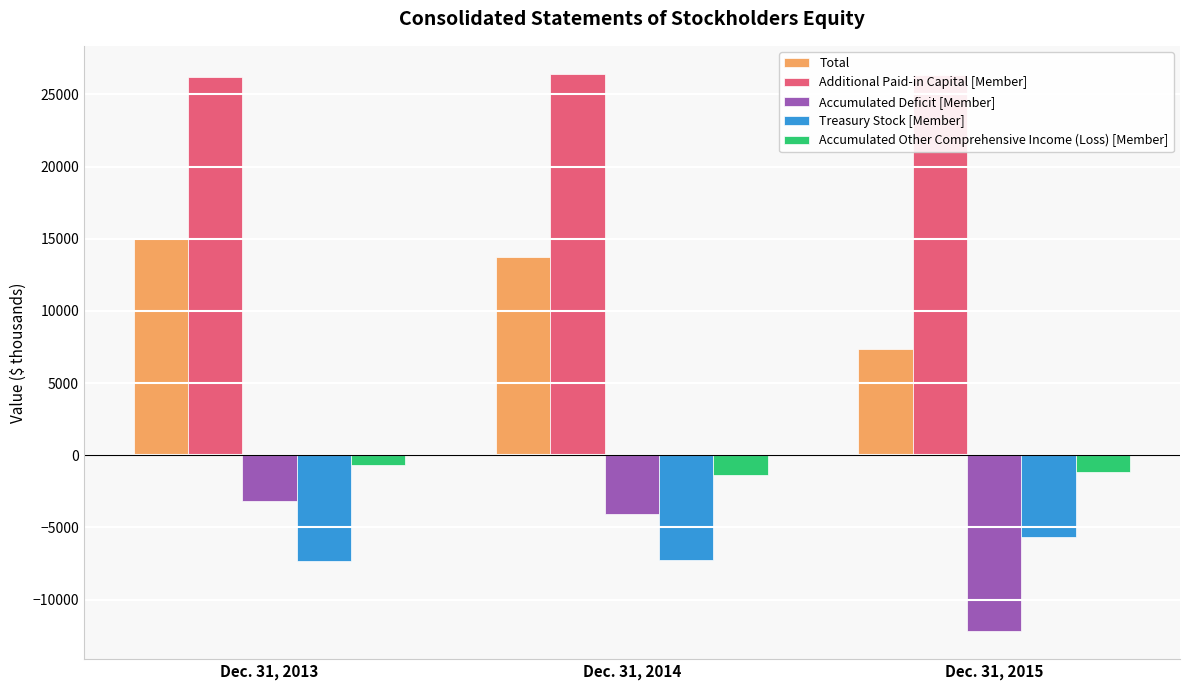

Count the Total values in the range 7369 to 15028.

3